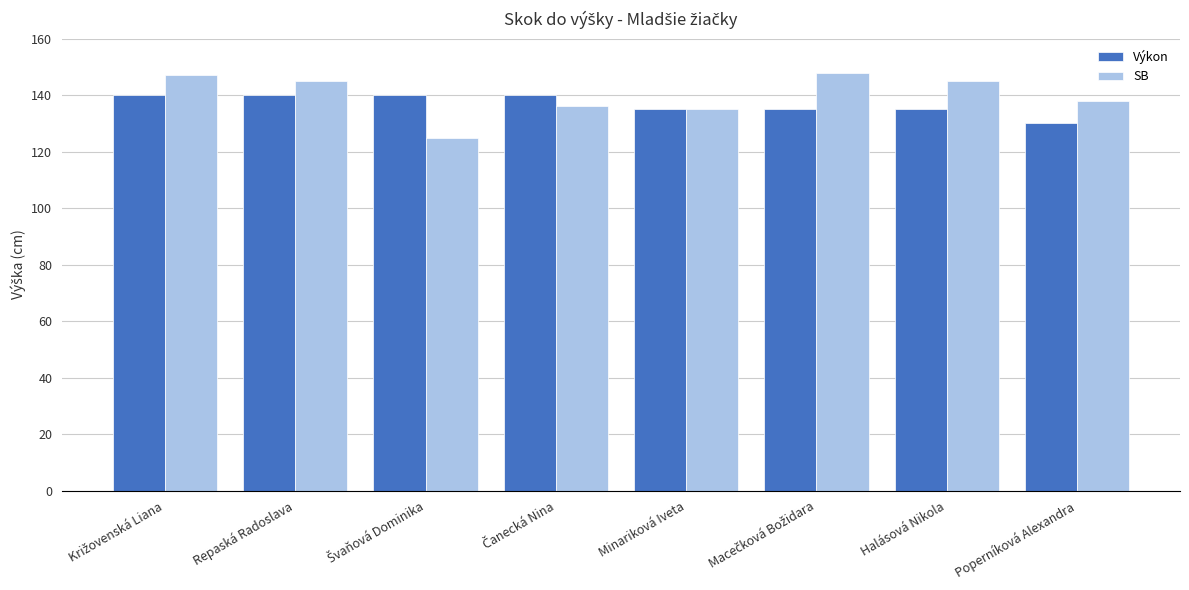

Between Repaská Radoslava and Minariková Iveta, which series saw the biggest shift?

SB